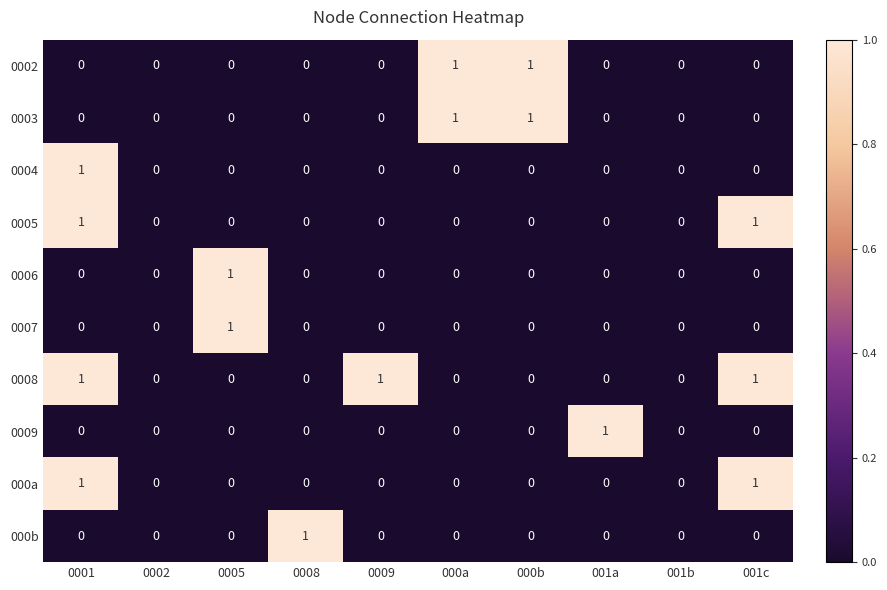

Which series has the largest total across all categories?

0008